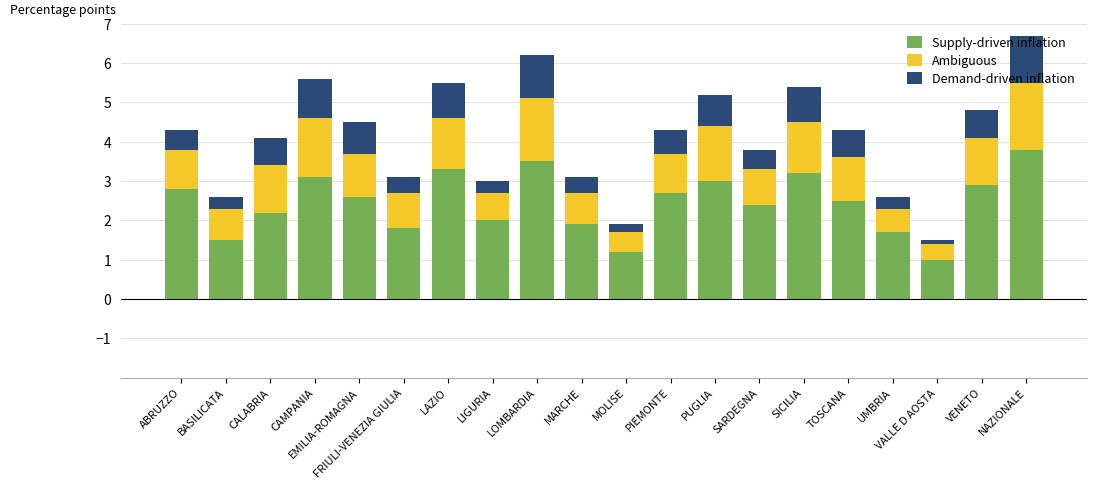

What is the total value across all series at VENETO?

4.8